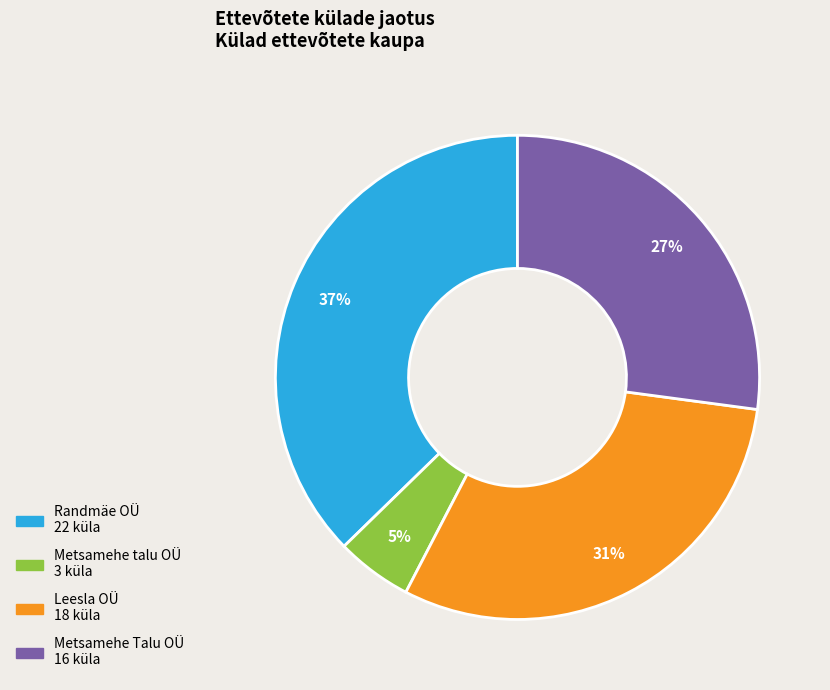

To the nearest percent, what is the average slice percentage?

25%